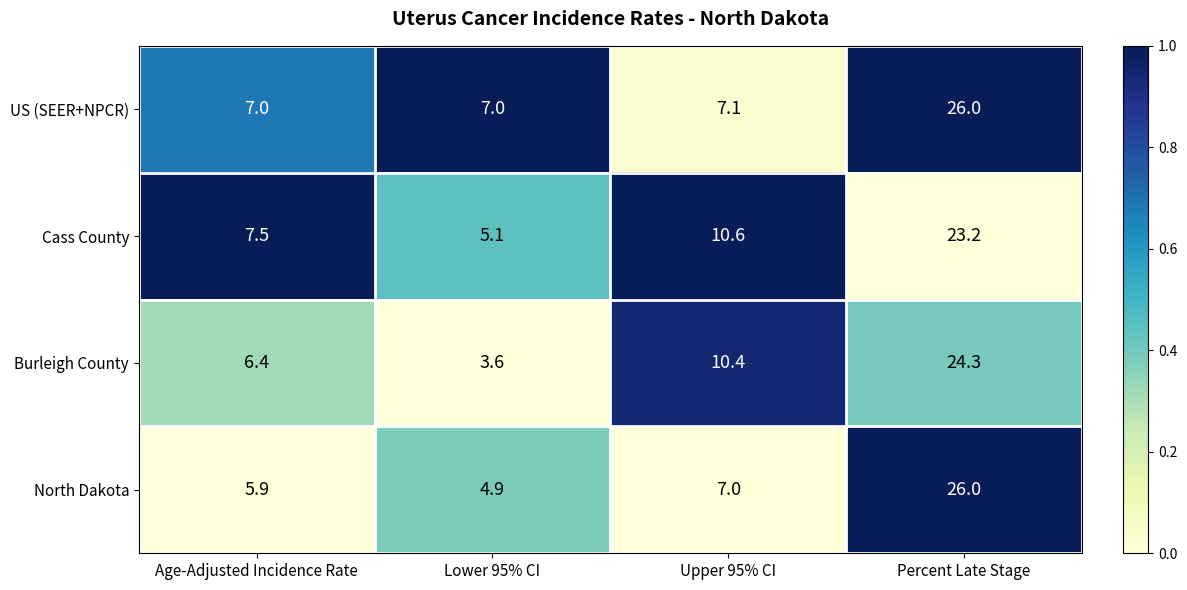

Which series has the largest range (max minus min)?

North Dakota